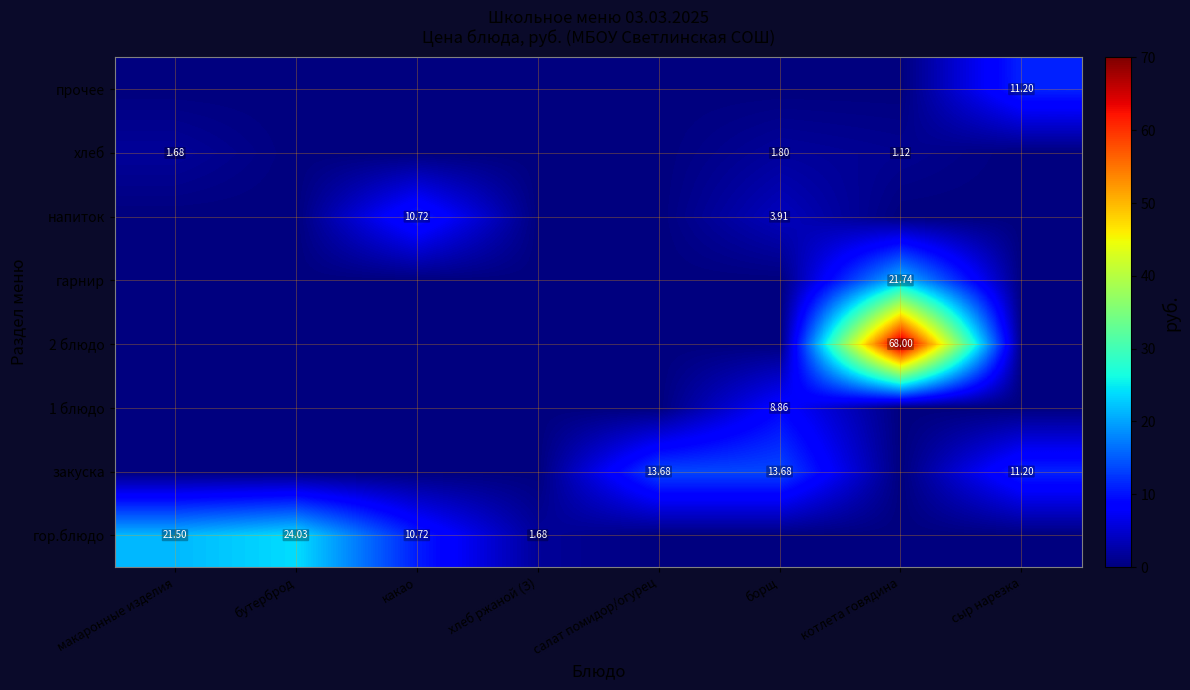

The value of хлеб at салат помидор/огурец is 0.0. True or false?

True